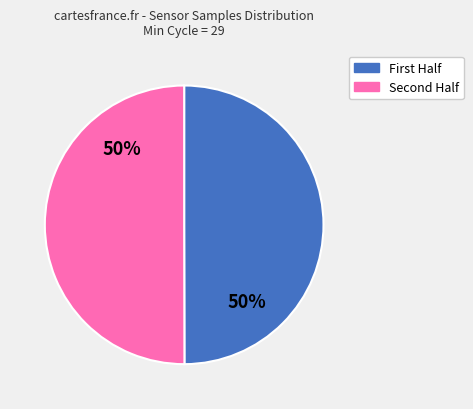

To the nearest percent, what is the average slice percentage?

50%